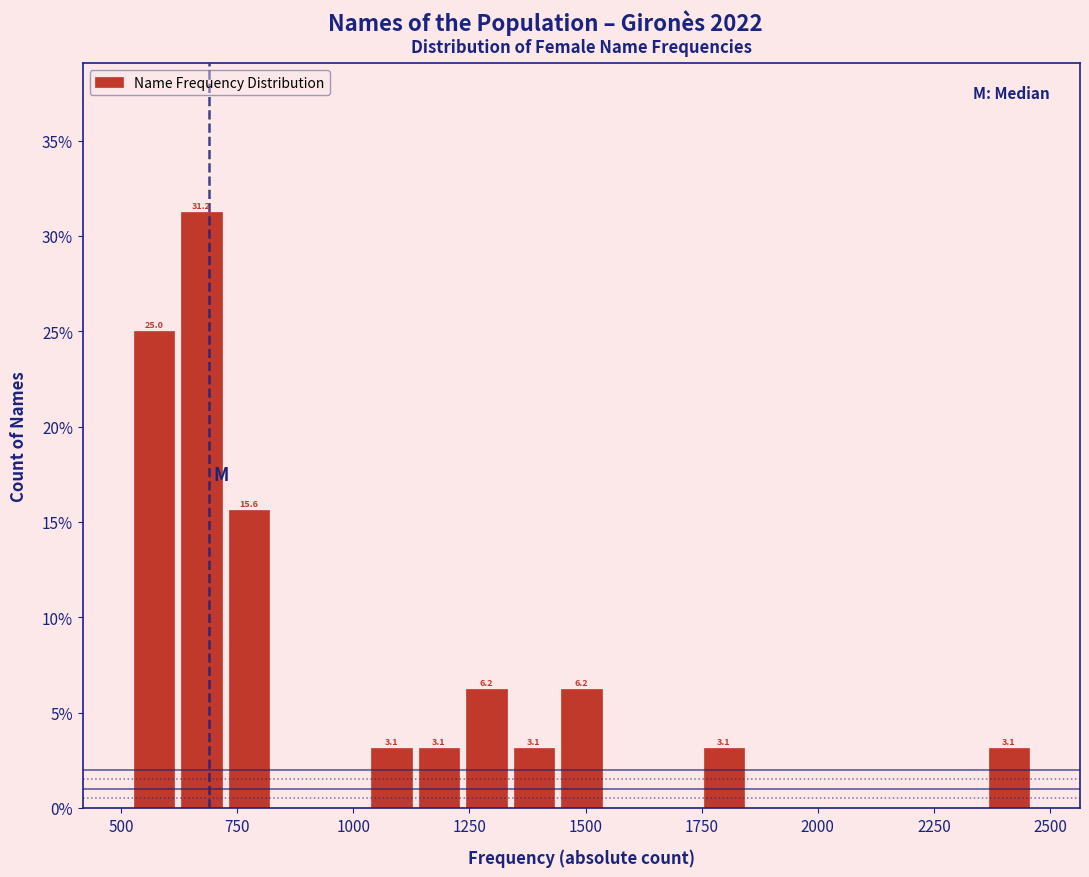

Read against the x-axis, roughly where is the centre of the tallest bar?

650